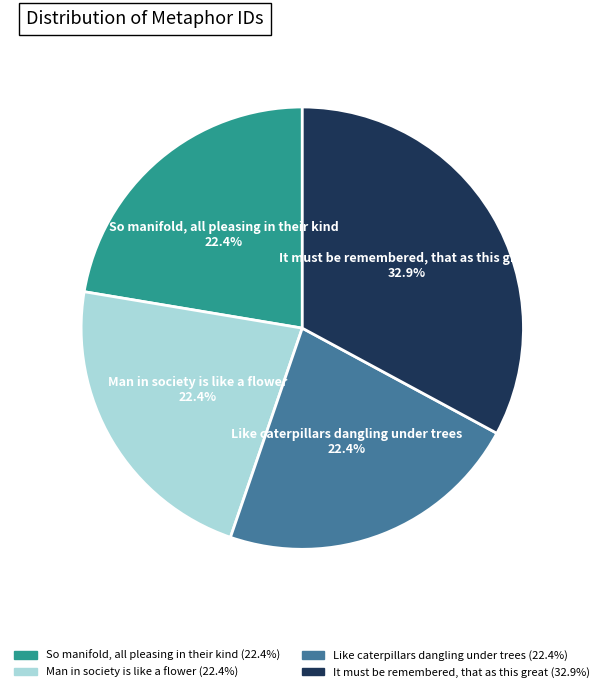

What percentage is the It must be remembered, that as this great slice, to the nearest percent?

33%